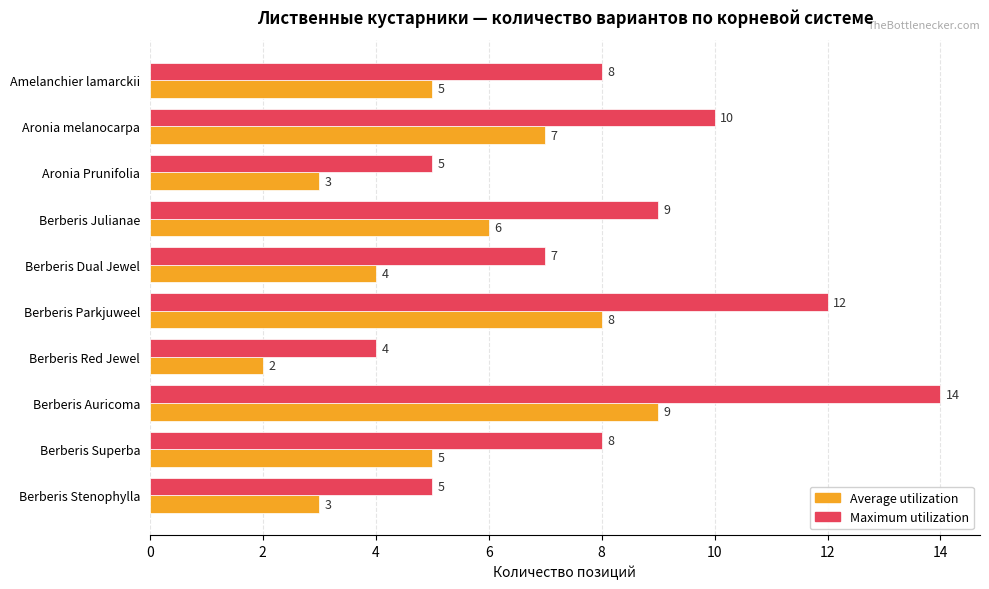

Rank the series at Aronia melanocarpa from highest to lowest value.

Maximum utilization, Average utilization